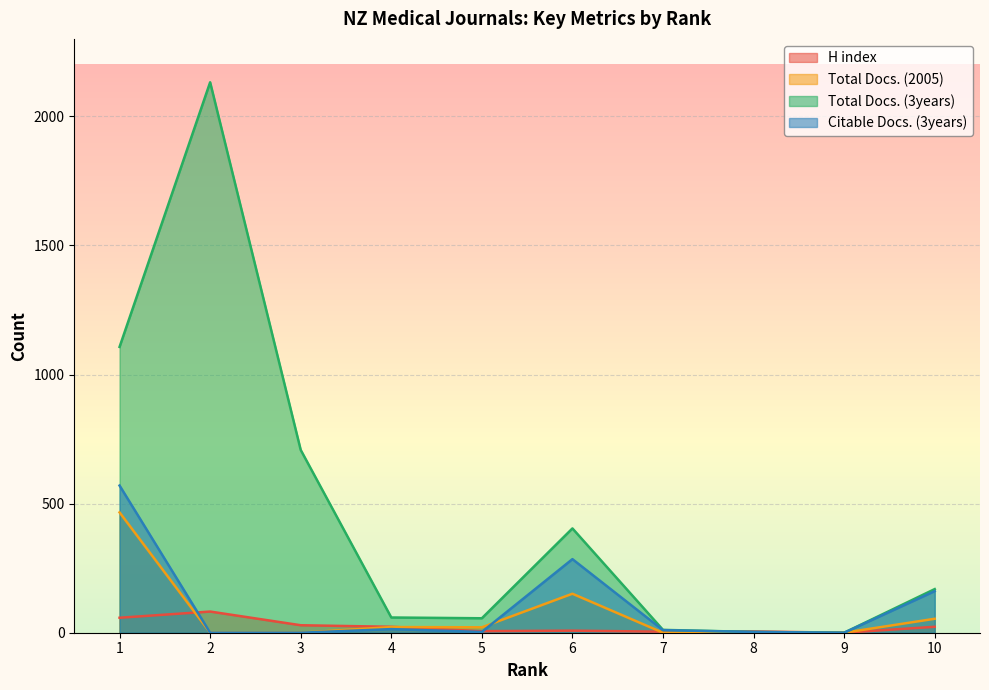

The value of Total Docs. (2005) at 3 is 0. True or false?

True